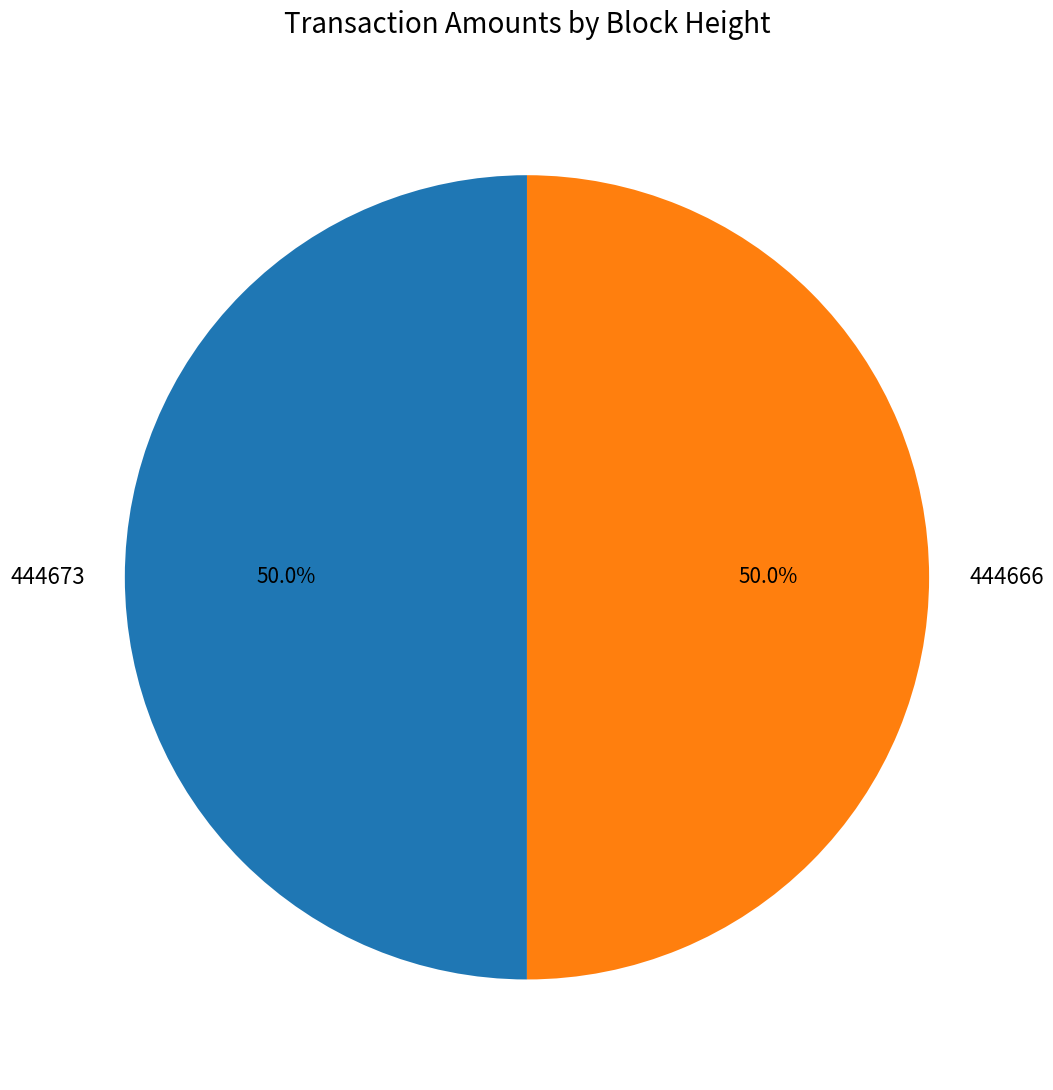

What portion of the pie excludes 444673?

50.0%